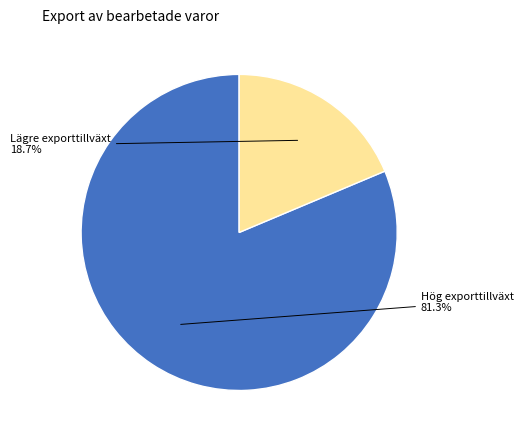

Count the number of slices in the pie.

2